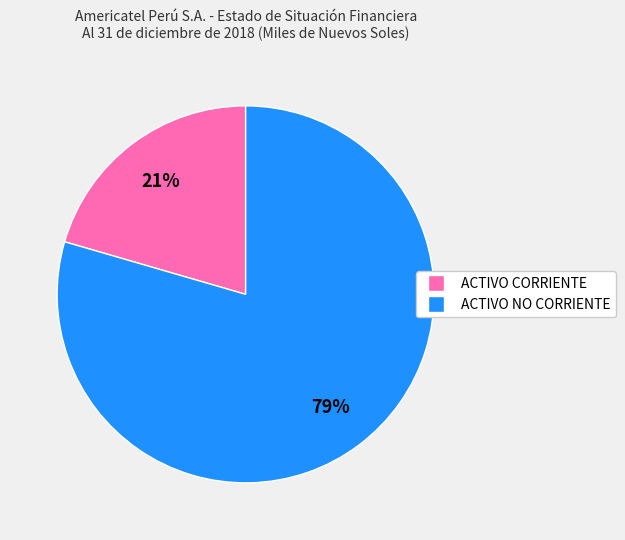

Rank the categories by value from lowest to highest.

ACTIVO CORRIENTE, ACTIVO NO CORRIENTE